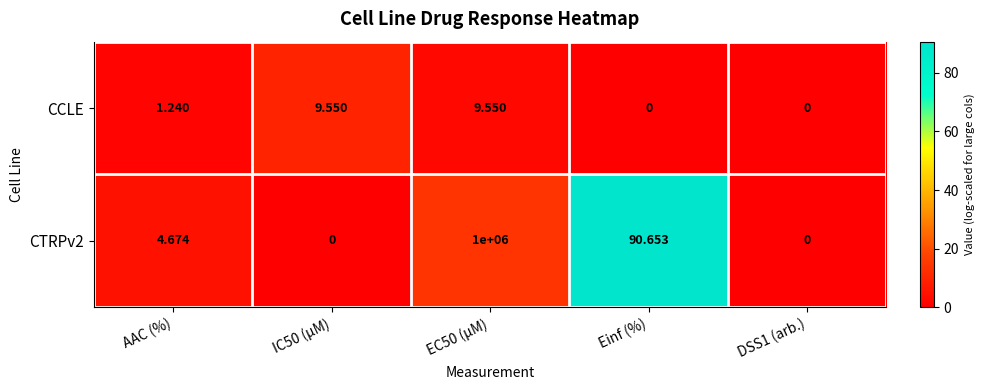

Is the value of CTRPv2 at IC50 (µM) greater than the value of CCLE at IC50 (µM)?

No